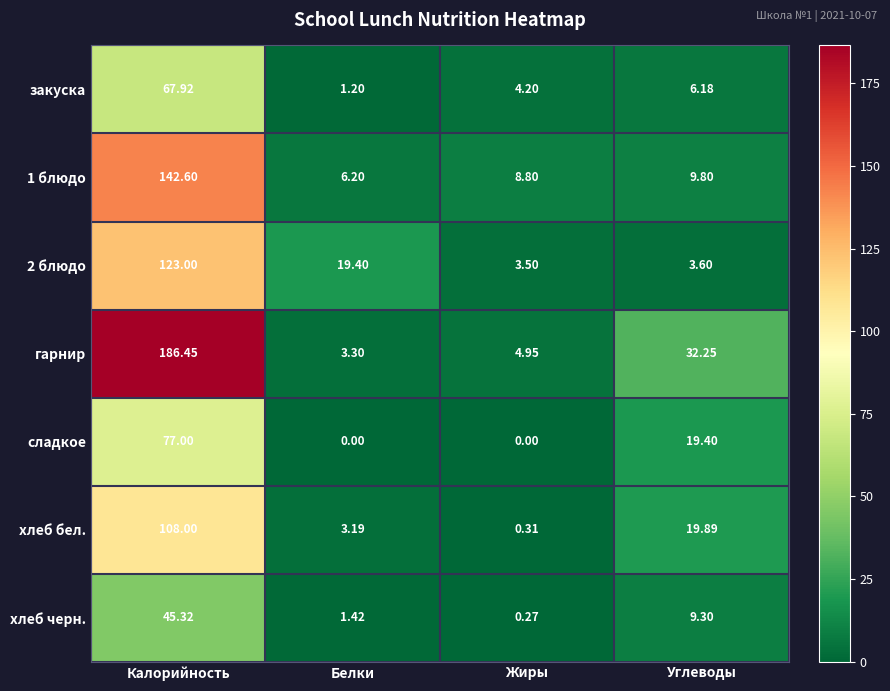

How many distinct data groups are displayed?

7